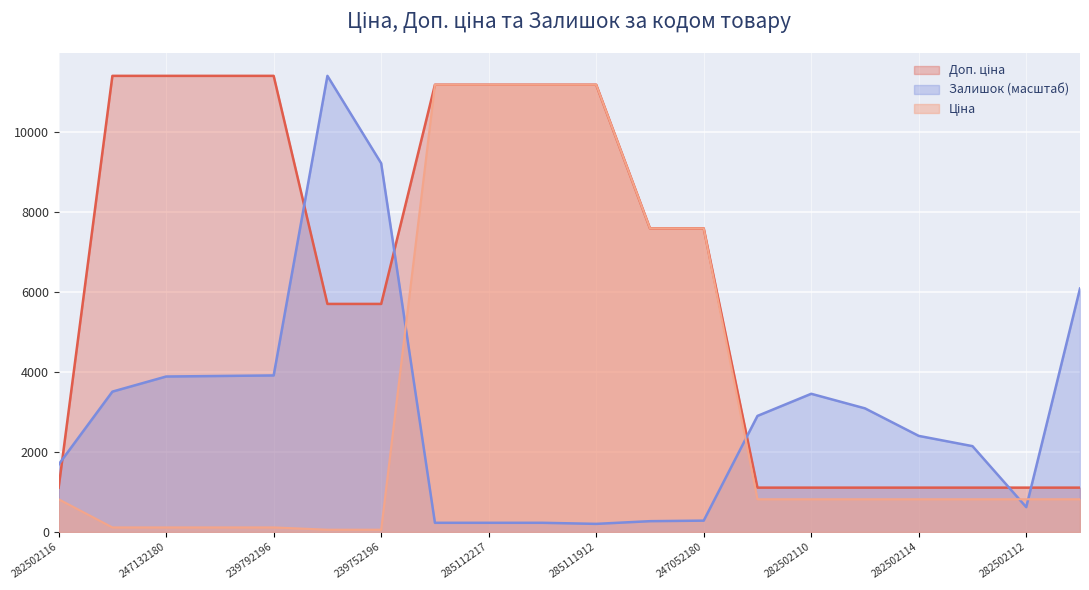

Reading right to left, extract all data points from this chart.

Ціна: 282502111=818.5	282502112=818.5	282502113=818.5	282502114=818.5	282502115=818.5	282502110=818.5	282502117=818.5	247052180=7596.5	247052181=7596.5	285111912=11188.2	285111961=11188.2	285112217=11188.2	285112220=11188.2	239752196=57.0	239752197=57.0	239792196=114.1	239792197=114.1	247132180=114.1	247132181=114.1	282502116=818.5
Доп. ціна: 282502111=1109.2	282502112=1109.2	282502113=1109.2	282502114=1109.2	282502115=1109.2	282502110=1109.2	282502117=1109.2	247052180=7596.5	247052181=7596.5	285111912=11188.2	285111961=11188.2	285112217=11188.2	285112220=11188.2	239752196=5705.0	239752197=5705.0	239792196=11410.0	239792197=11410.0	247132180=11410.0	247132181=11410.0	282502116=1109.2
Залишок: 282502111=6089.8	282502112=621.1	282502113=2147.0	282502114=2403.5	282502115=3092.2	282502110=3456.8	282502117=2903.1	247052180=283.6	247052181=270.1	285111912=202.5	285111961=229.6	285112217=229.6	285112220=229.6	239752196=9222.5	239752197=11410.0	239792196=3915.9	239792197=3902.4	247132180=3888.9	247132181=3510.8	282502116=1687.9